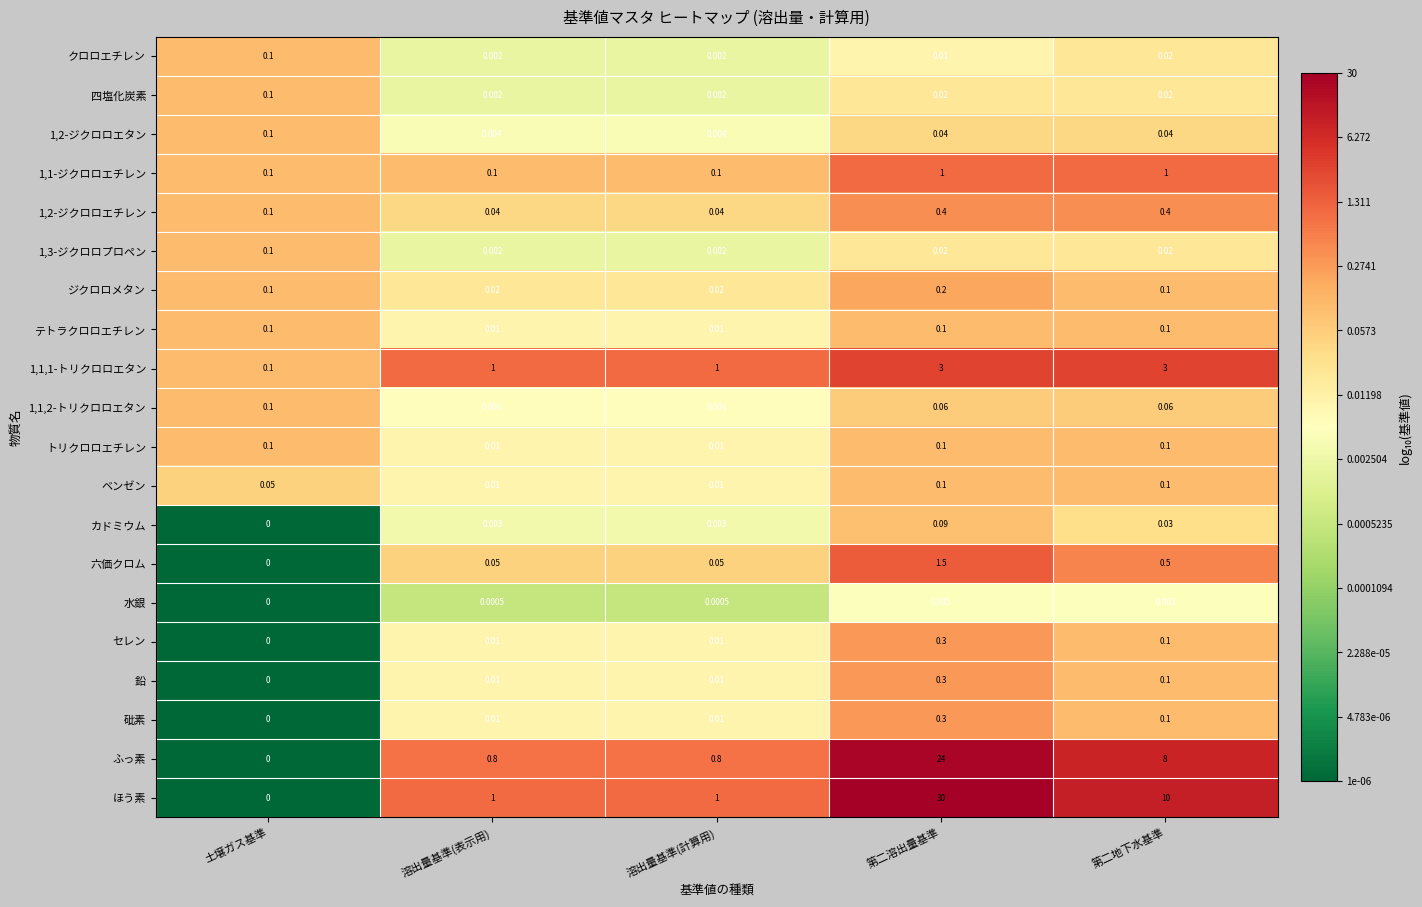

At which label does ジクロロメタン reach its peak?

第二溶出量基準